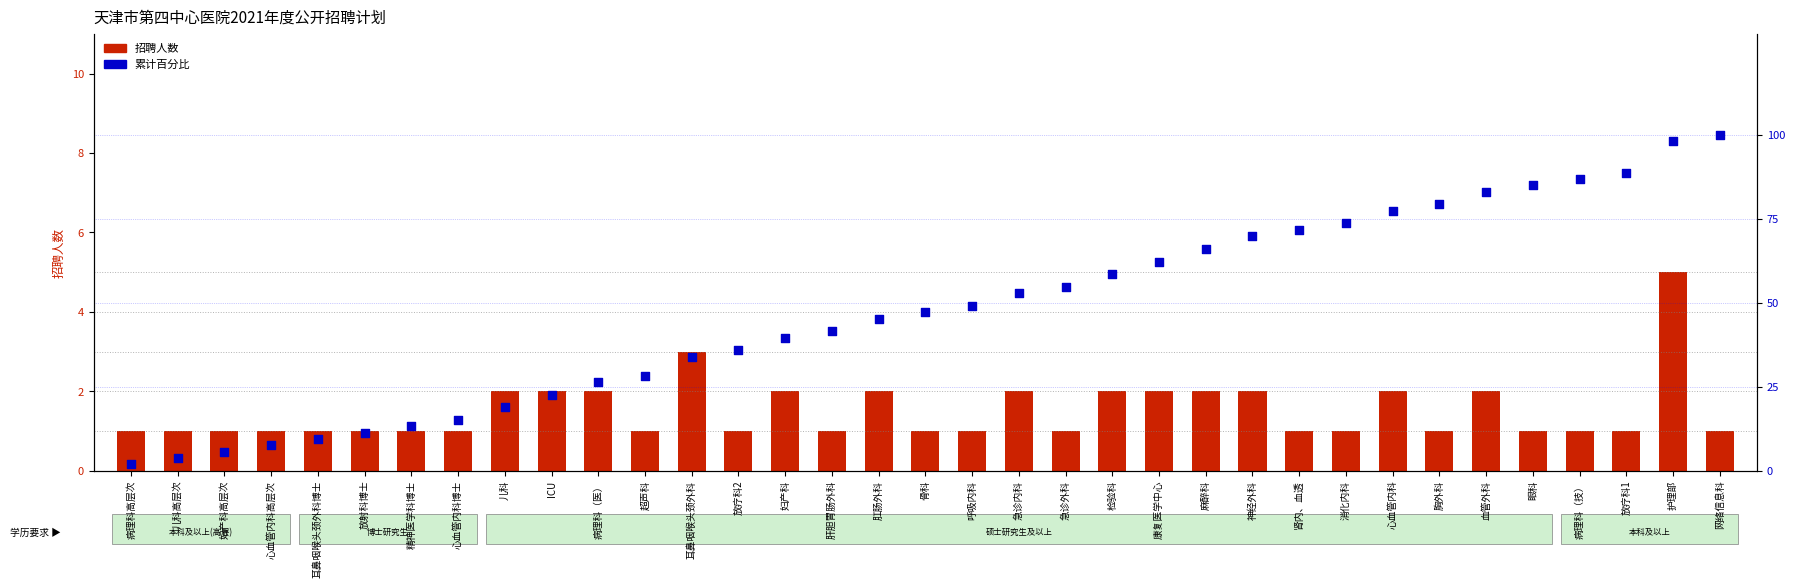

At which category is the sum across all series the highest?

护理部